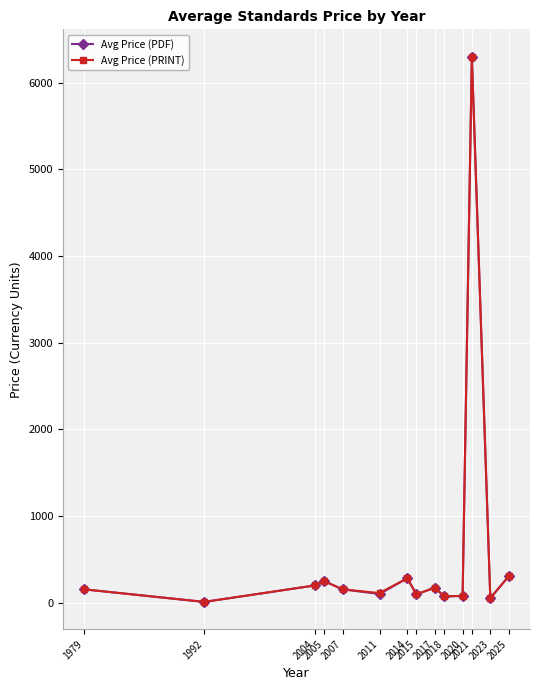

True or false: Avg Price (PDF) has more than 2 interior local peaks.

True